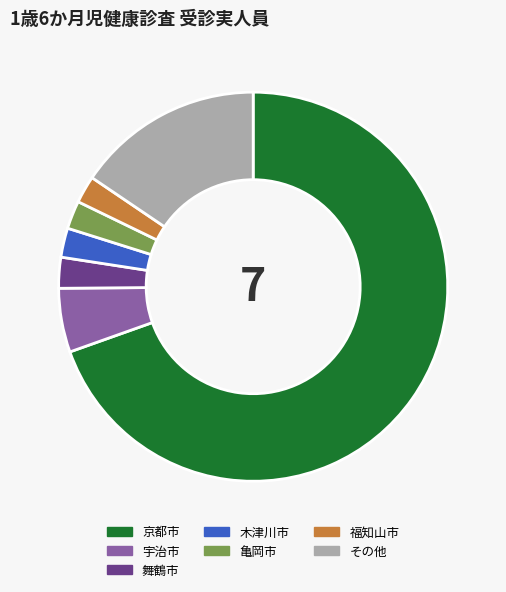

Between 亀岡市 and その他, which is larger?

その他